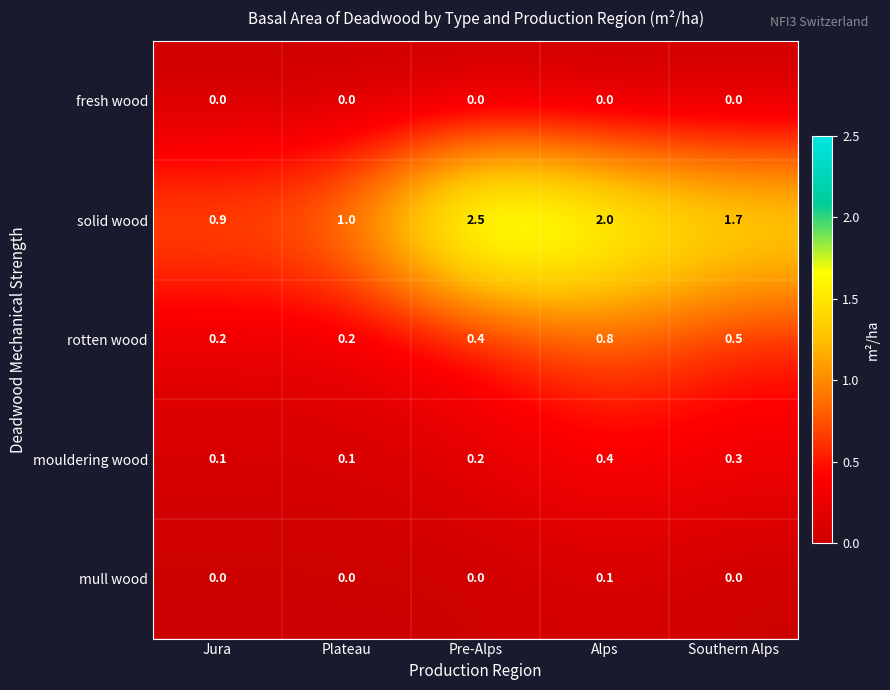

Which series has the largest range (max minus min)?

solid wood